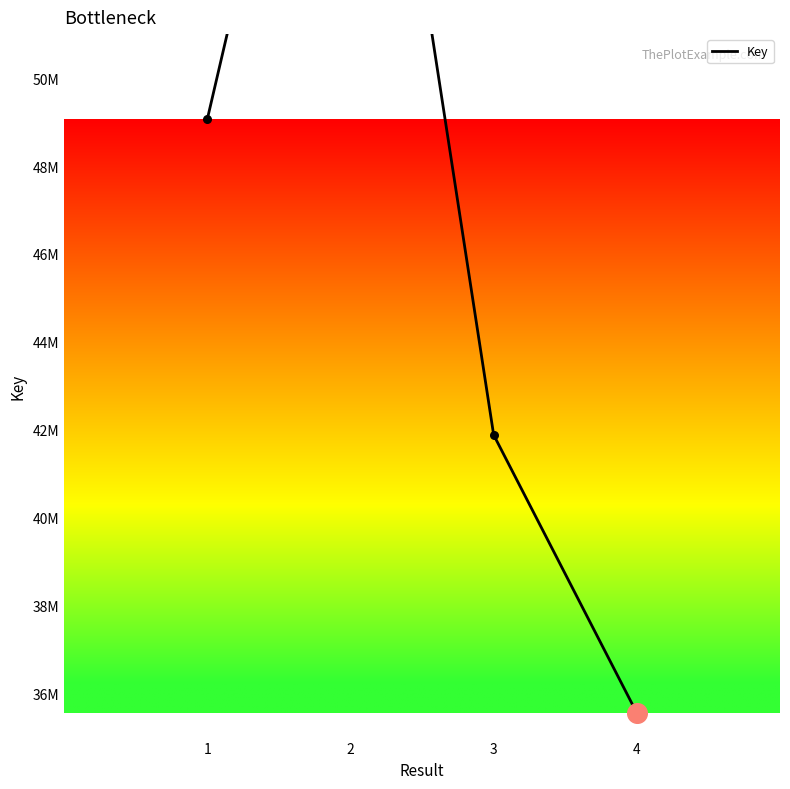

What is the change in value from 1 to 3?

-7183835